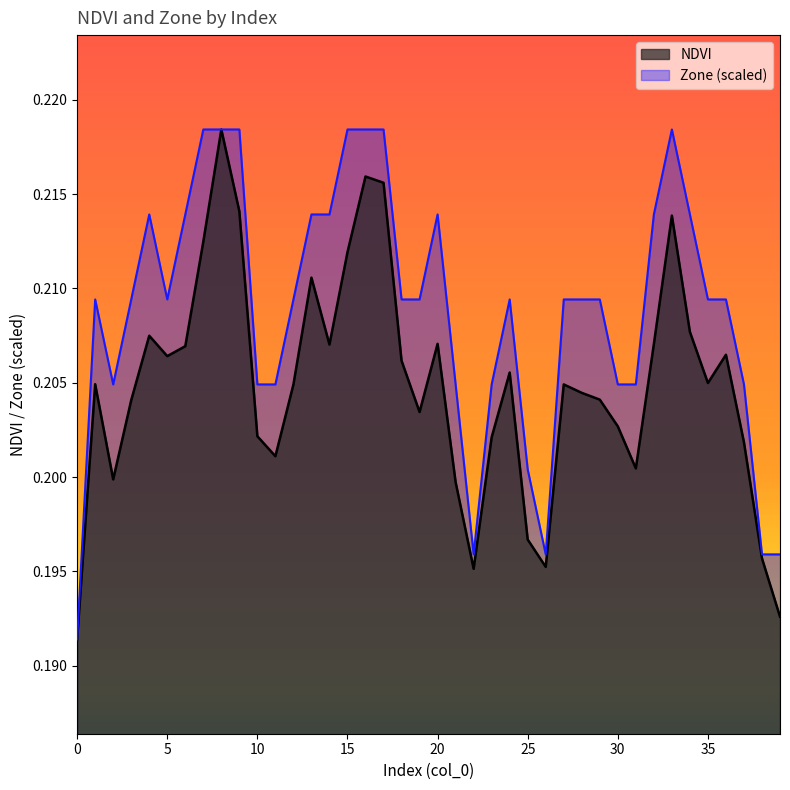

What is the total value across all series at 6?

0.4